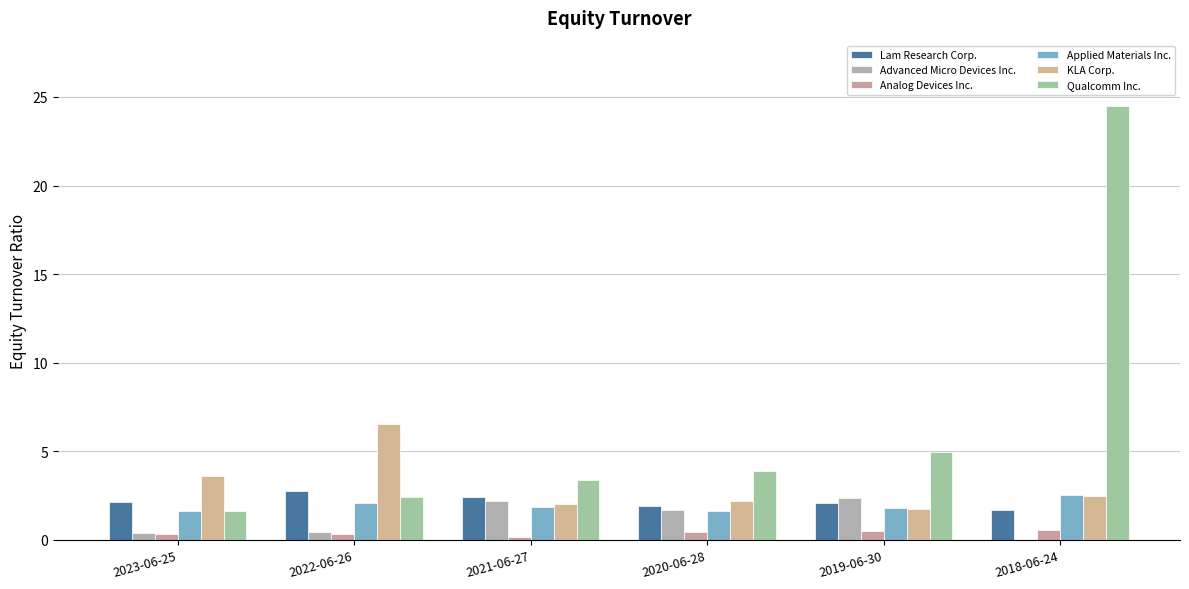

Reading left to right, extract all data points from this chart.

Lam Research Corp.: 2.1	2.7	2.4	1.9	2.1	1.7
Advanced Micro Devices Inc.: 0.4	0.4	2.2	1.7	2.4	0.0
Analog Devices Inc.: 0.3	0.3	0.2	0.5	0.5	0.6
Applied Materials Inc.: 1.6	2.1	1.9	1.6	1.8	2.5
KLA Corp.: 3.6	6.6	2.0	2.2	1.7	2.5
Qualcomm Inc.: 1.7	2.5	3.4	3.9	4.9	24.5